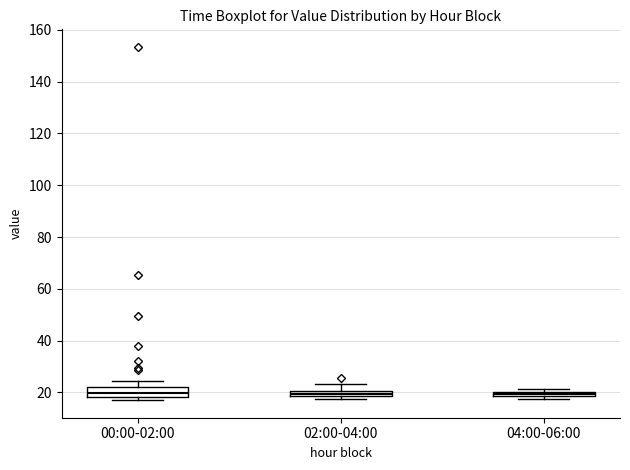

Where does the upper whisker of the box for 02:00-04:00 end on the y-axis? The values are not printed on the chart, so give them approximately, as read against the axis.

24